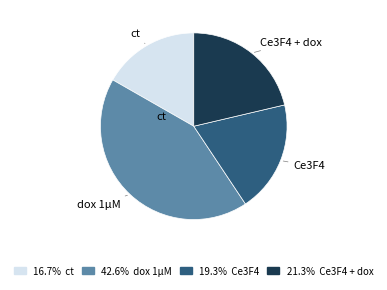

Approximately how many times larger is the value at 16.7% ct compared to 19.3% Ce3F4?

0.9